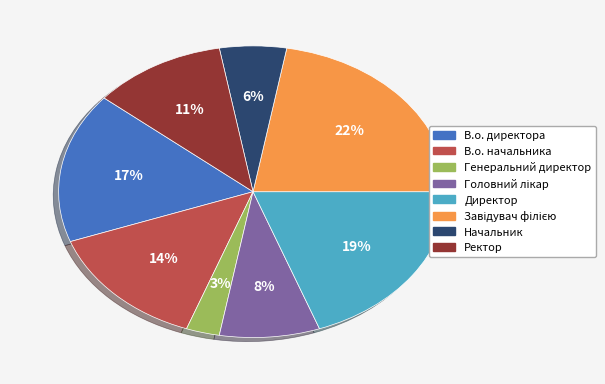

To the nearest percent, what percentage of the pie is Генеральний директор?

3%